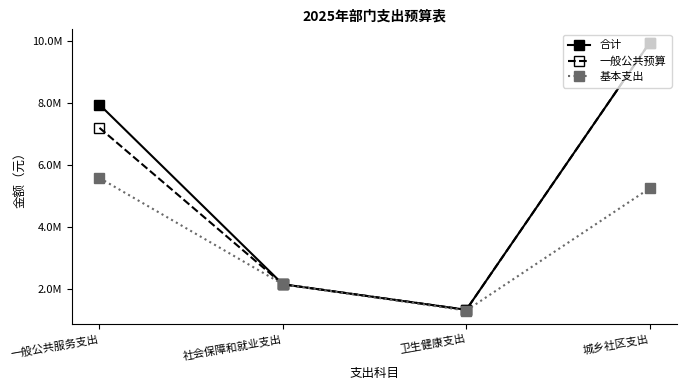

Is this an area chart (filled region under the line)?

No